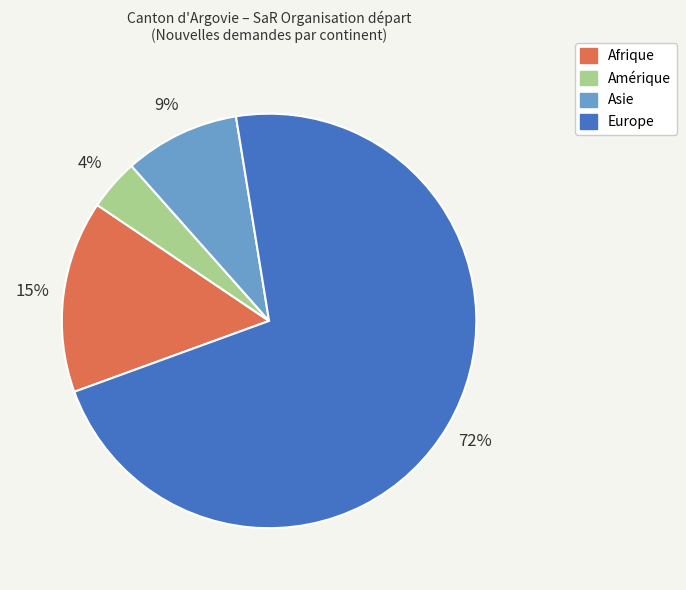

The Europe slice represents 59% of the pie. True or false?

False